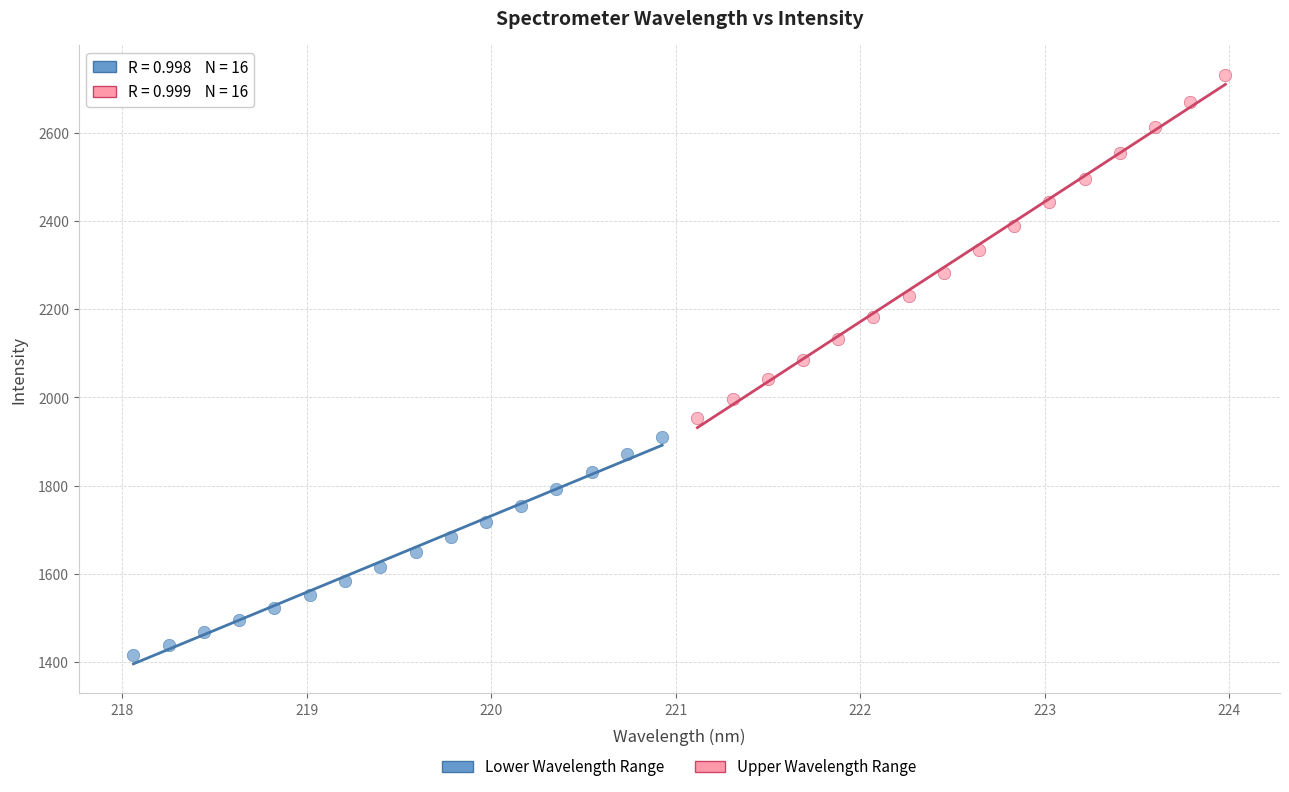

Which series contains the lowest Y value?

Lower Wavelength Range